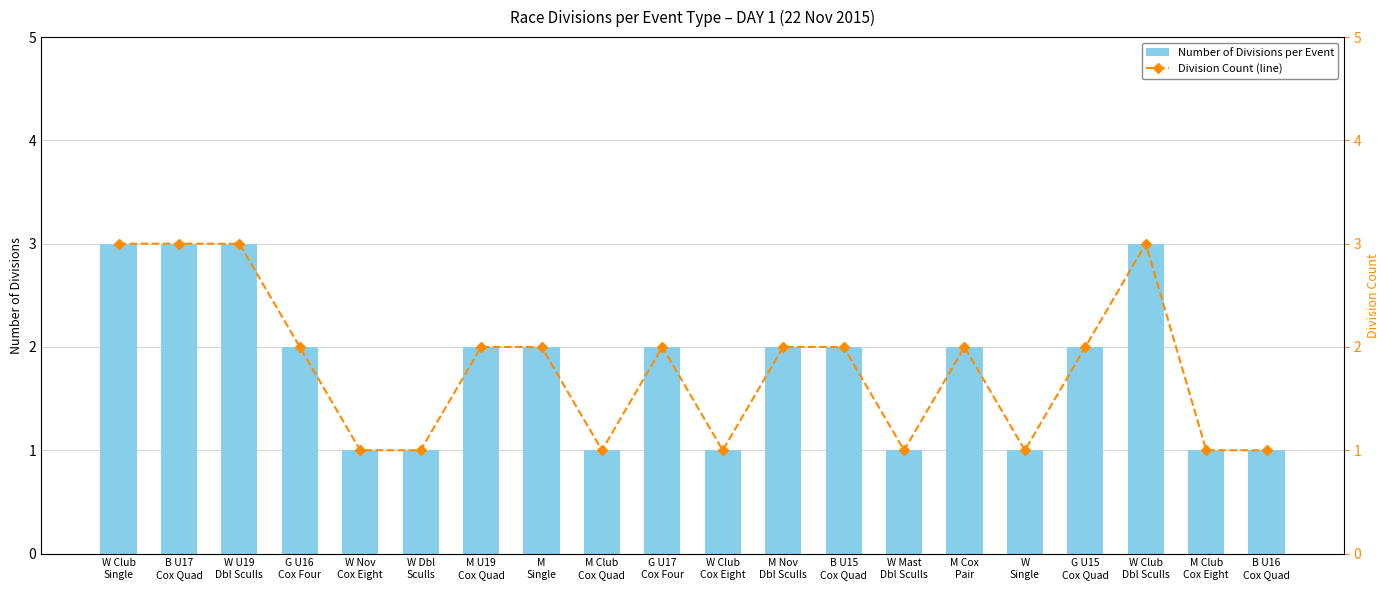

Is the value of Division Count (line) at M Club
Cox Quad greater than the value of Number of Divisions per Event at W Mast
Dbl Sculls?

No